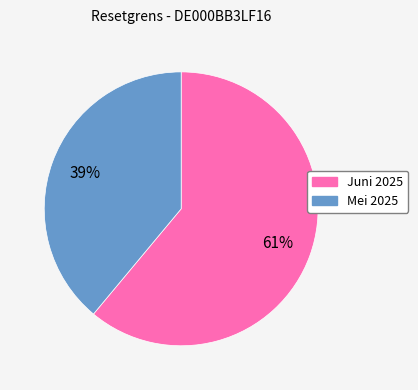

Is there any slice that represents more than half of the pie?

Yes